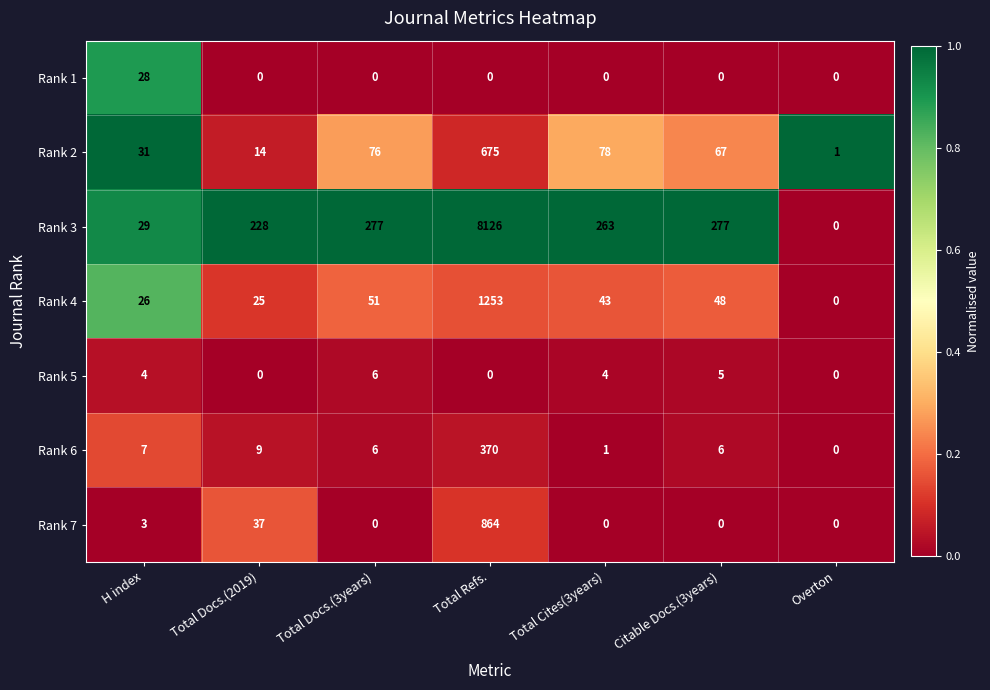

How many categories are shown in the chart?

7